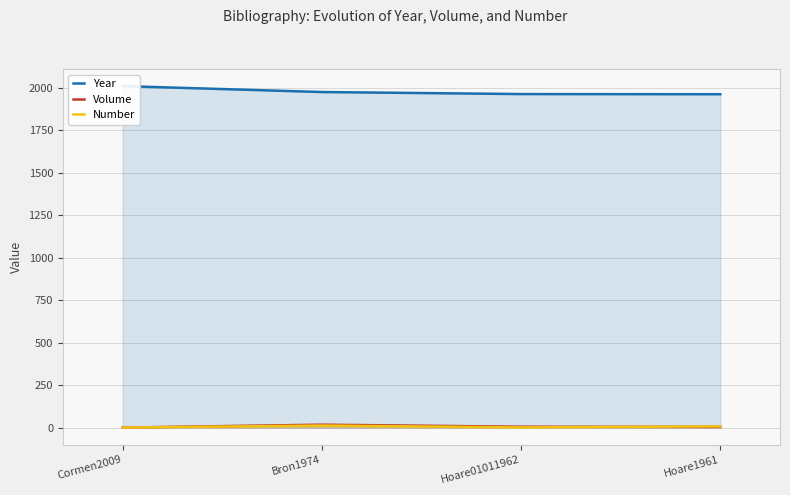

How many interior local valleys does the Number series have?

1